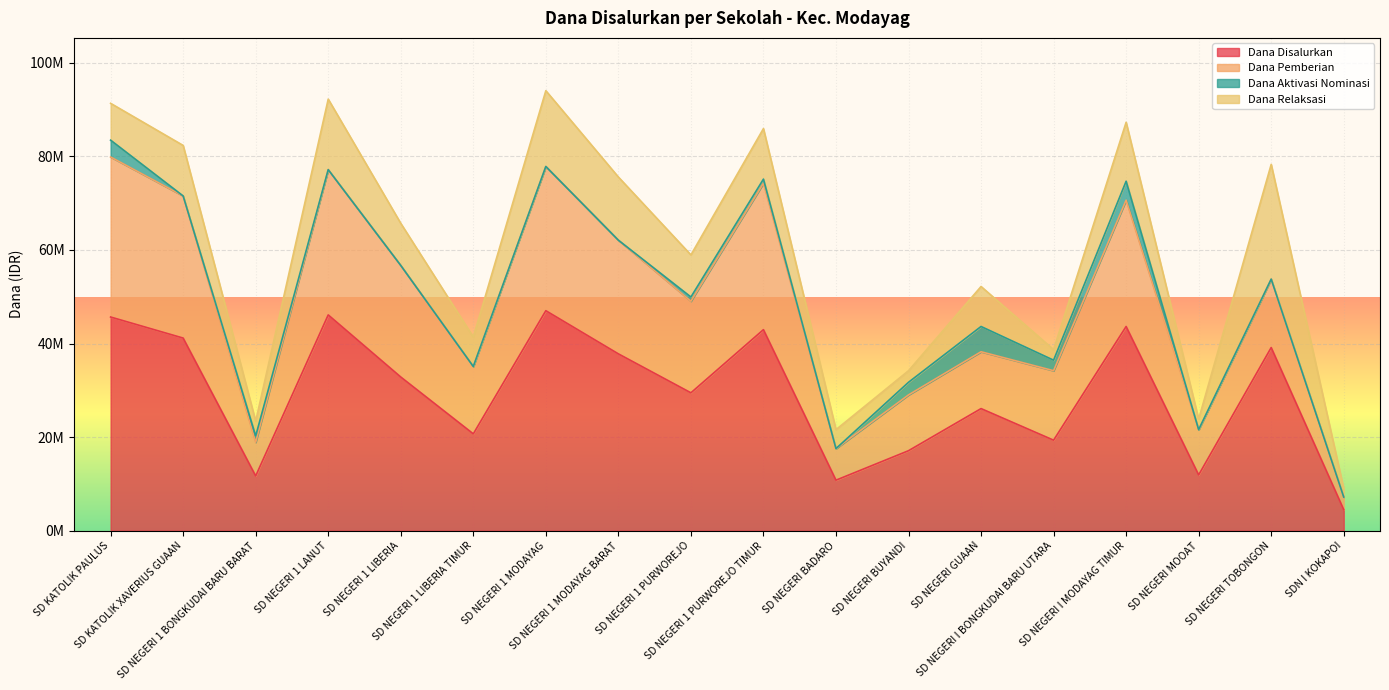

What is the total value across all series at SD NEGERI 1 PURWOREJO?

58950000